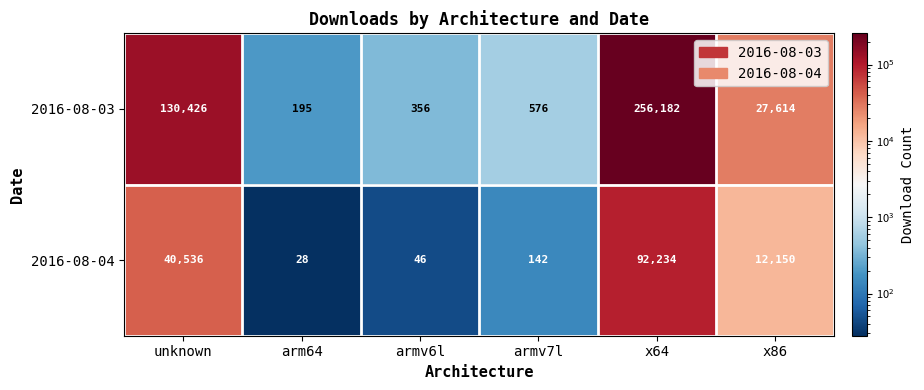

Is it true that 2016-08-03 equals 548 at armv6l?

False